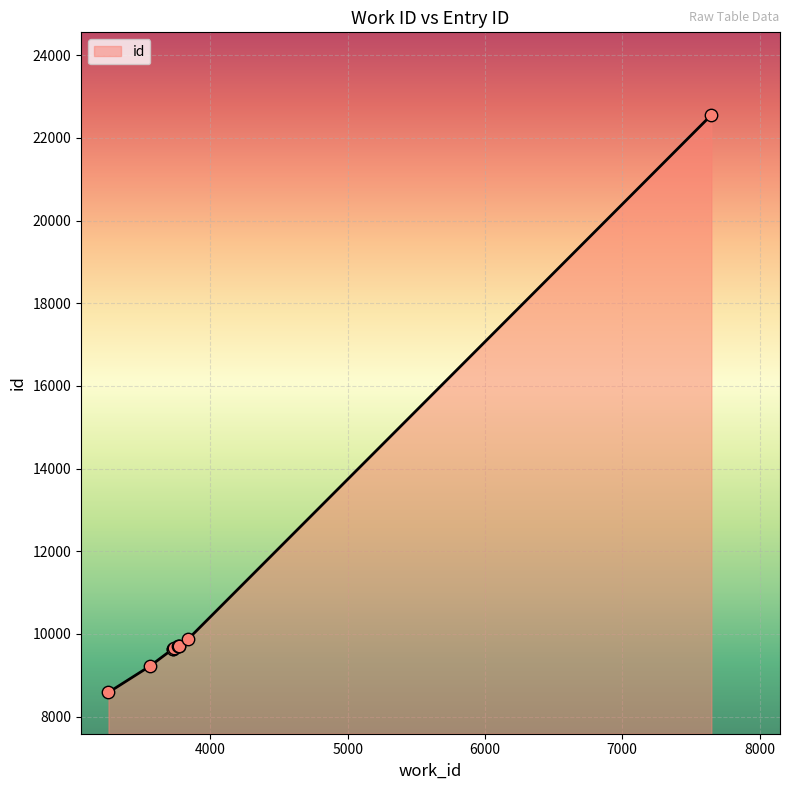

Approximately how many times larger is the value at 3771 compared to 3725?

1.0